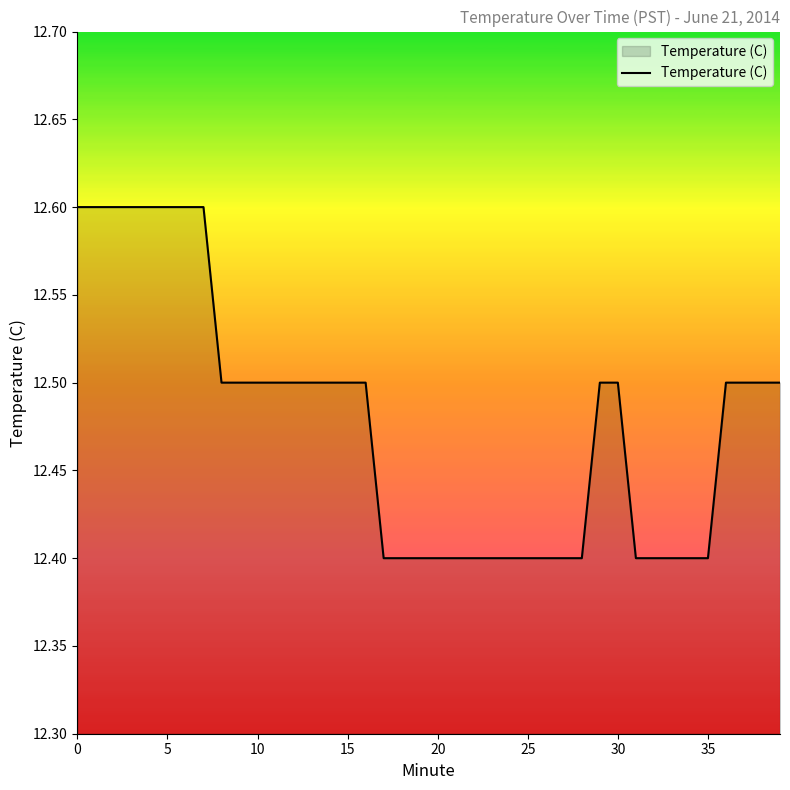

What is the greatest value displayed?

12.6